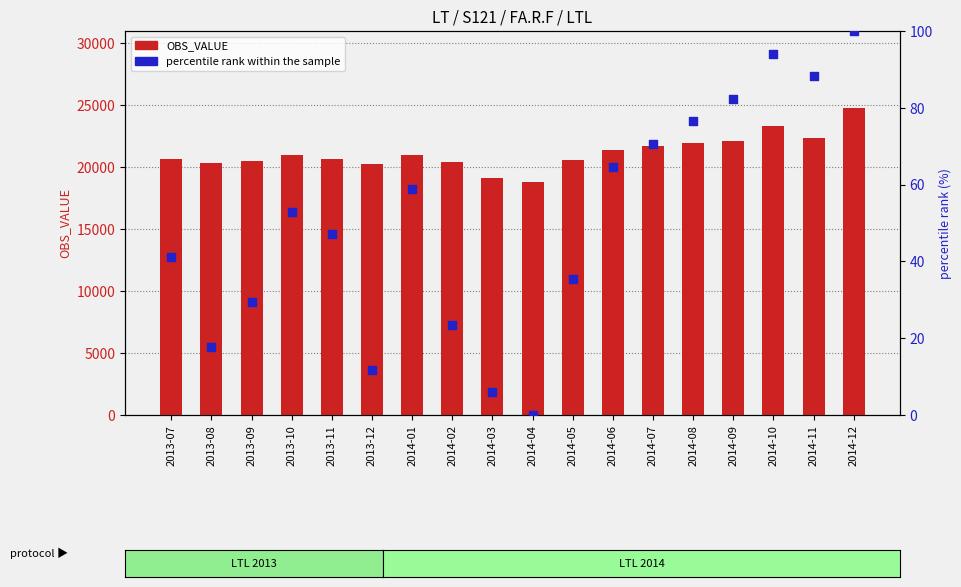

What is the total value across all series at 2014-04?

18802.0